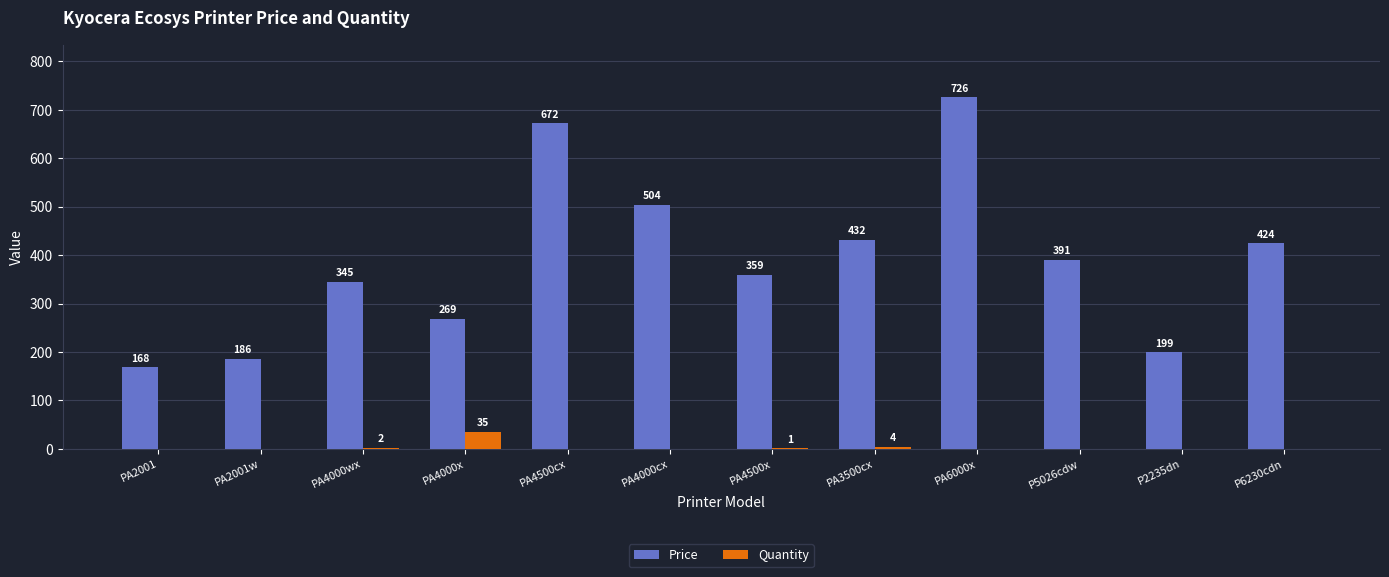

True or false: Price has a value of 607.8 at PA3500cx.

False